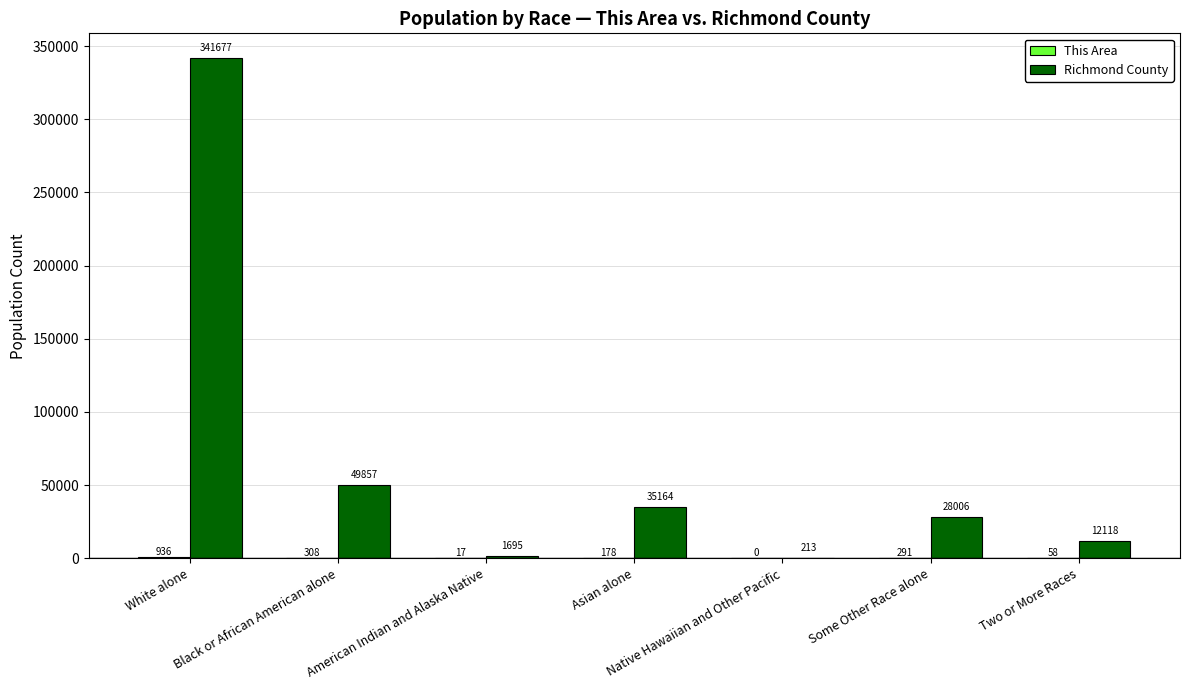

Where does the Richmond County series first go above 28006?

White alone